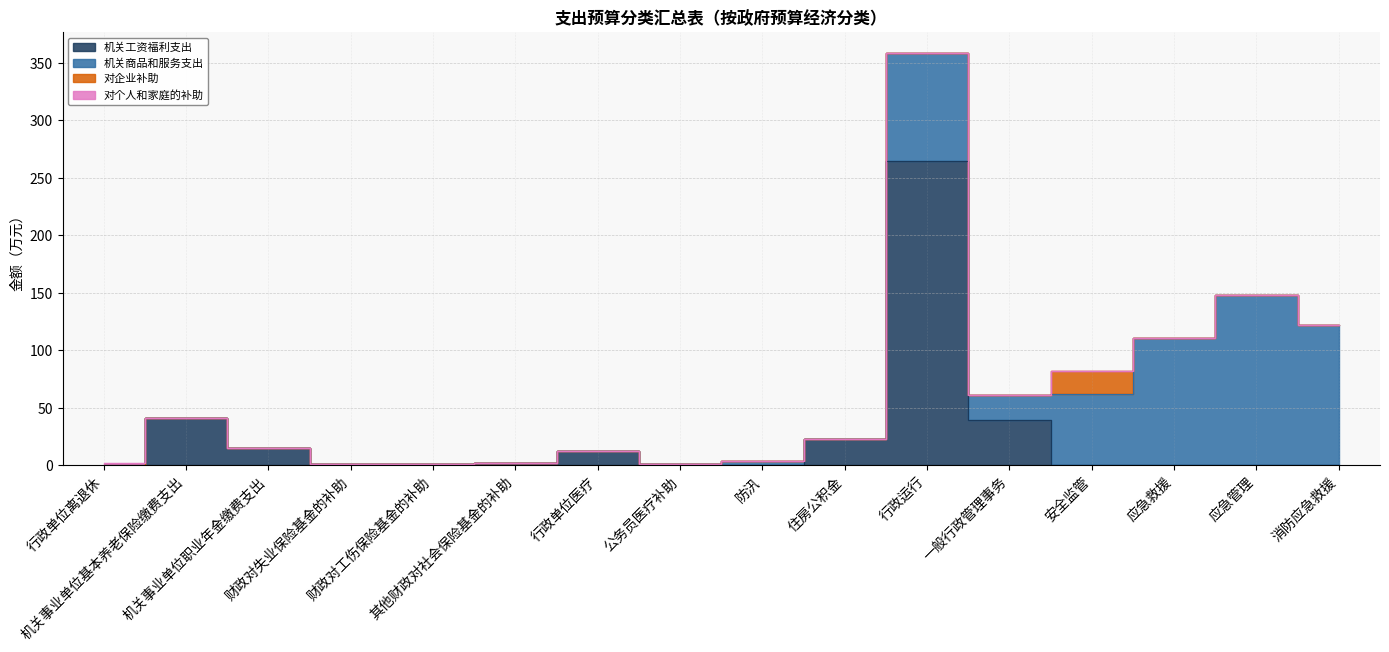

Which category has the lowest value across all series?

行政单位离退休